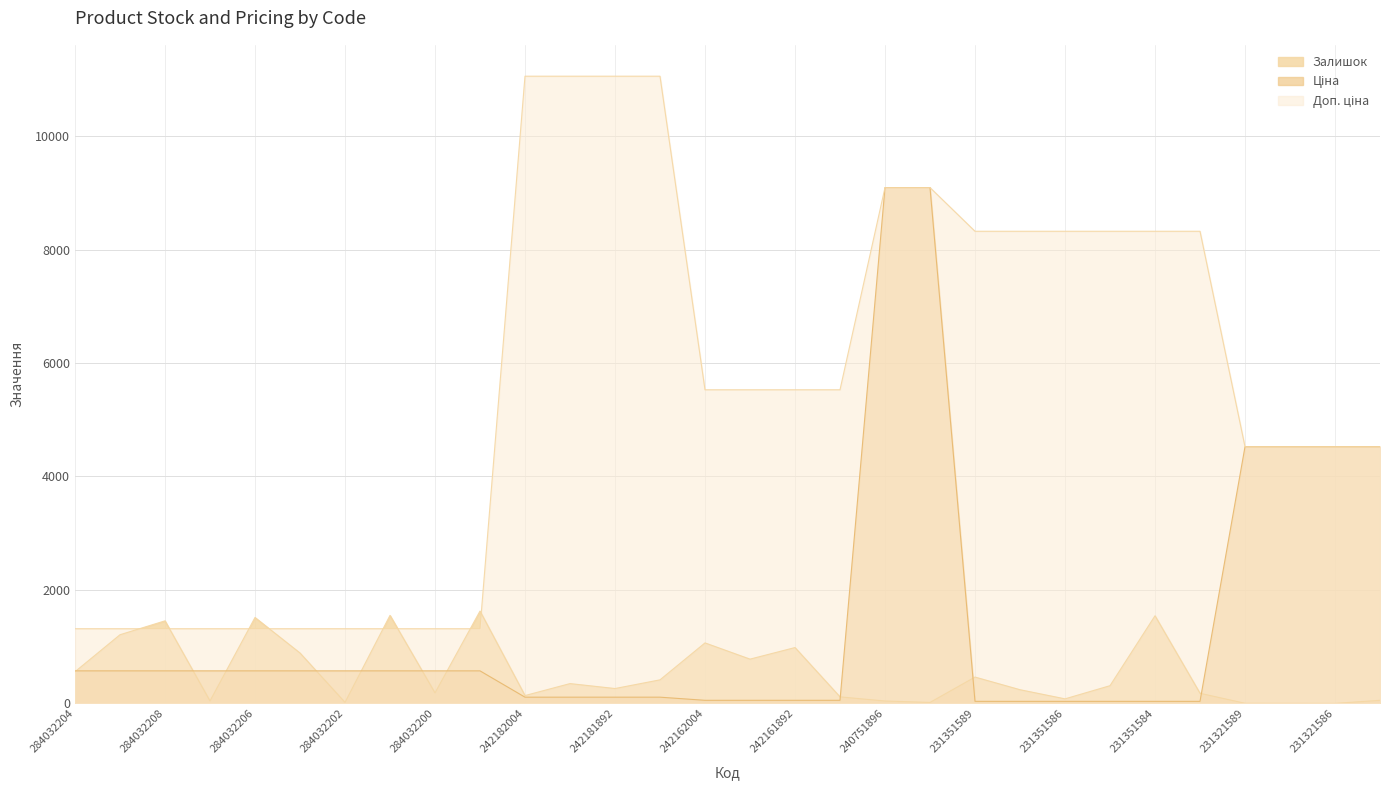

Is the value of Ціна at 231351589 greater than the value of Доп. ціна at 231351583?

No